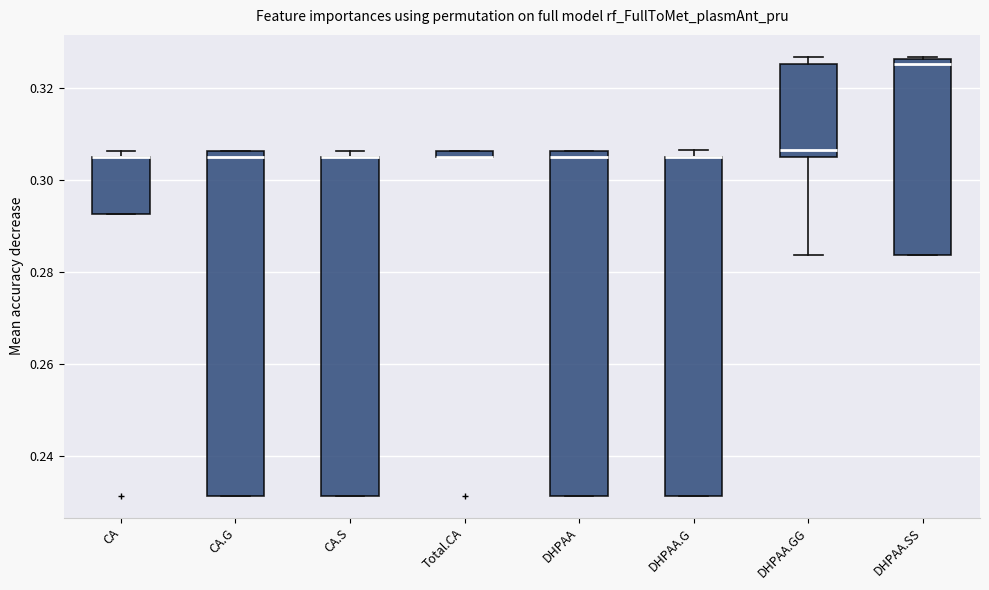

Where is the lower edge of the box for Total.CA on the y-axis? The values are not printed on the chart, so give them approximately, as read against the axis.

0.304